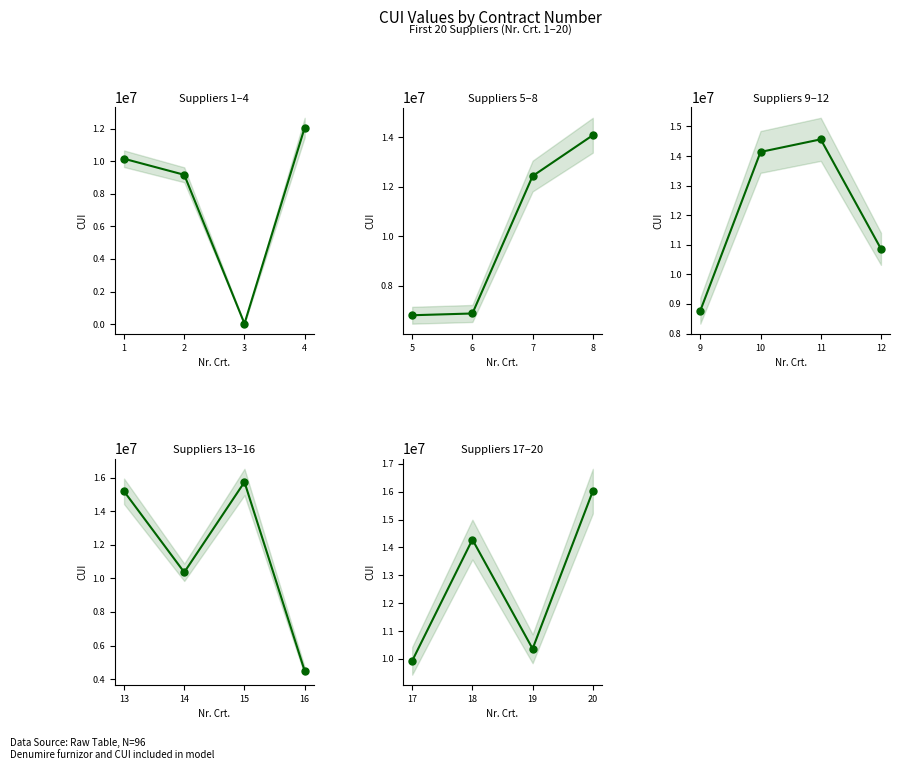

True or false: Suppliers 17–20 has a value of 16020624 at 20.

True